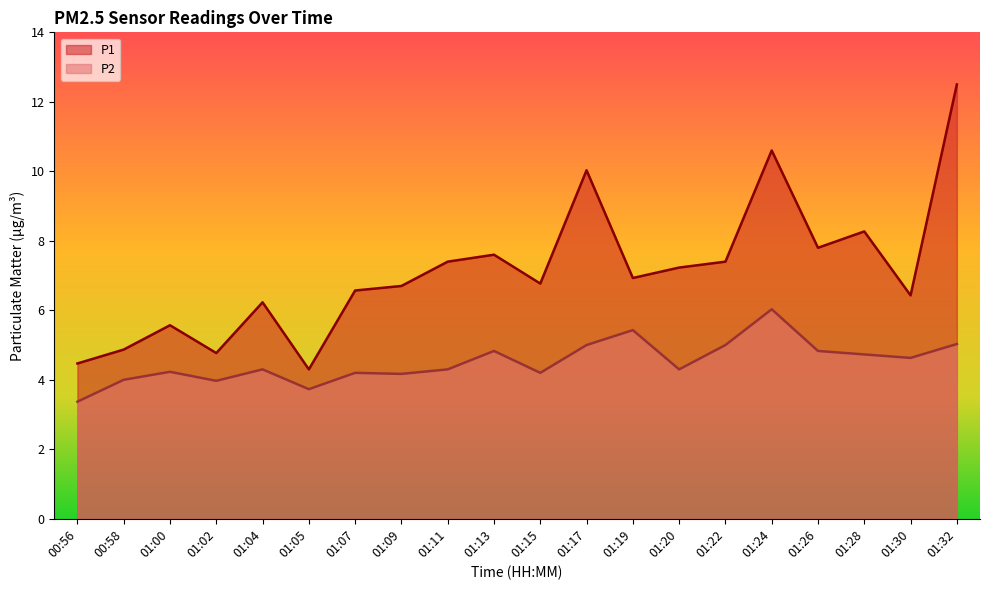

True or false: P1 has more than 1 interior local peaks.

True